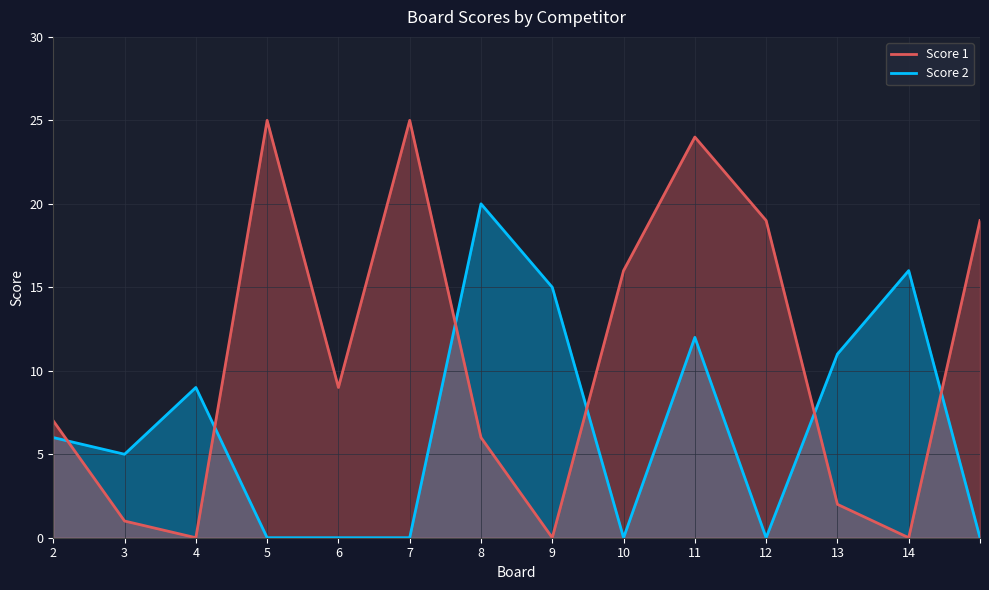

How many data points in Score 2 are above 6?

6